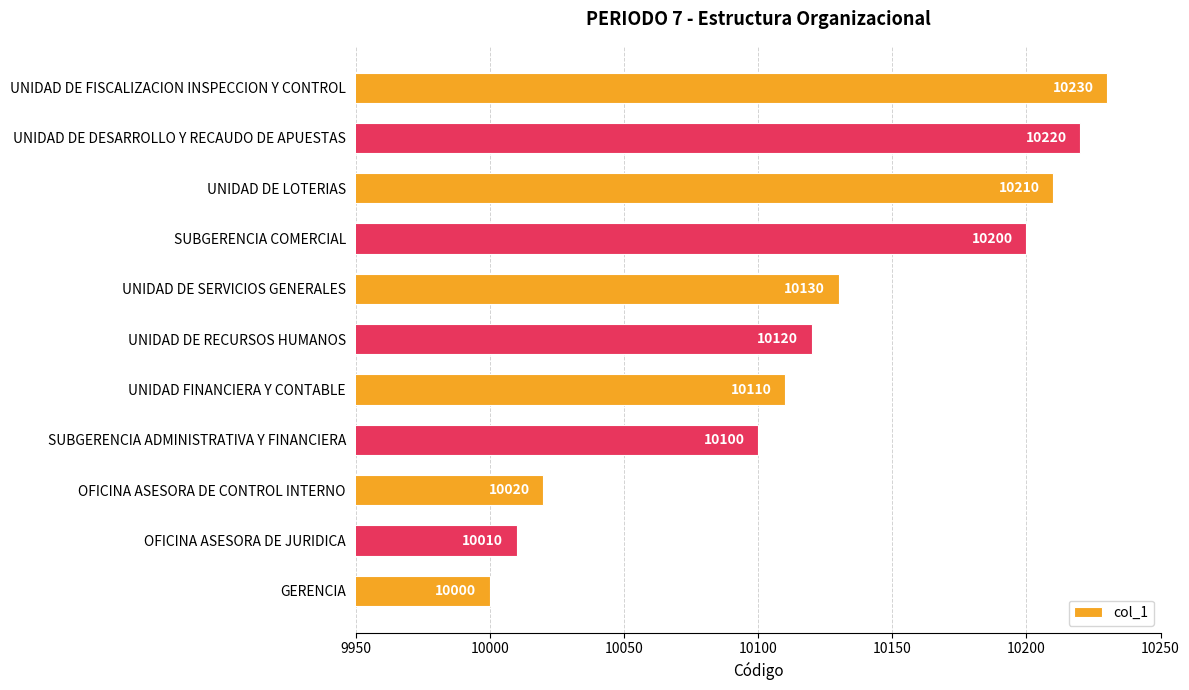

What is the maximum value shown in the chart?

10230